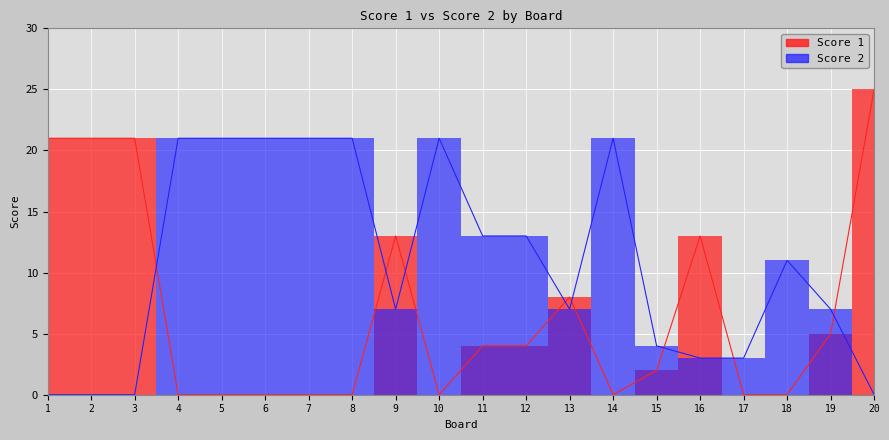

Reading right to left, list all the values displayed in this chart.

Score 1: 25	5	0	0	13	2	0	8	4	4	0	13	0	0	0	0	0	21	21	21
Score 2: 0	7	11	3	3	4	21	7	13	13	21	7	21	21	21	21	21	0	0	0